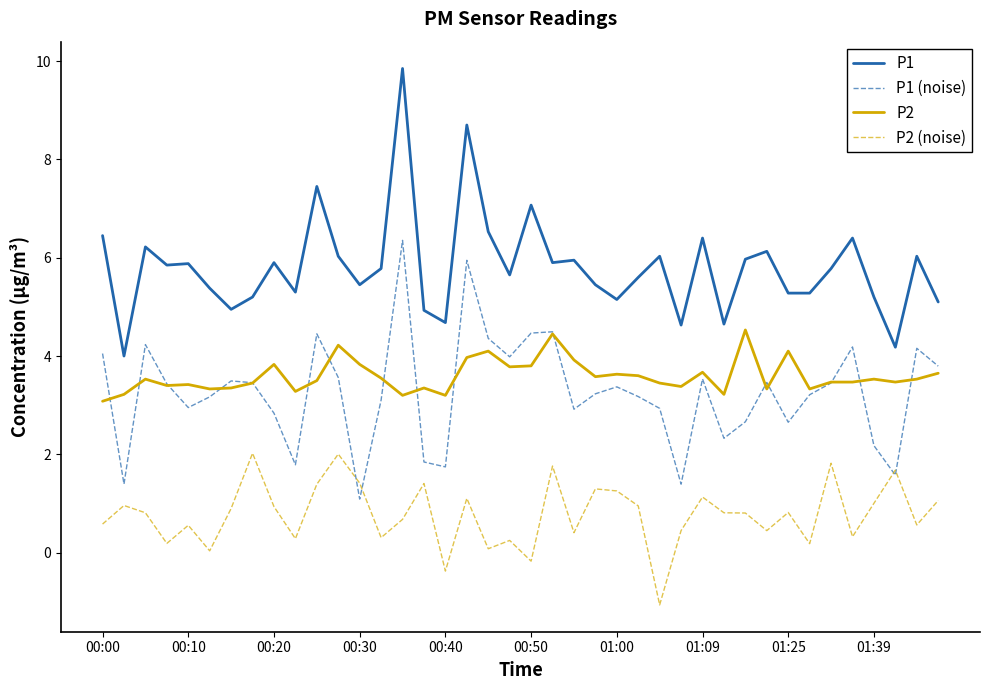

Where do P2 and P1 (noise) first cross each other?

00:00 and 00:10